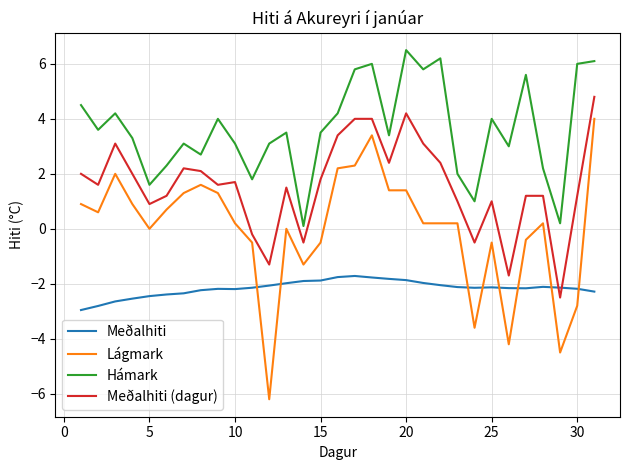

True or false: Hámark and Meðalhiti intersect in this chart.

False